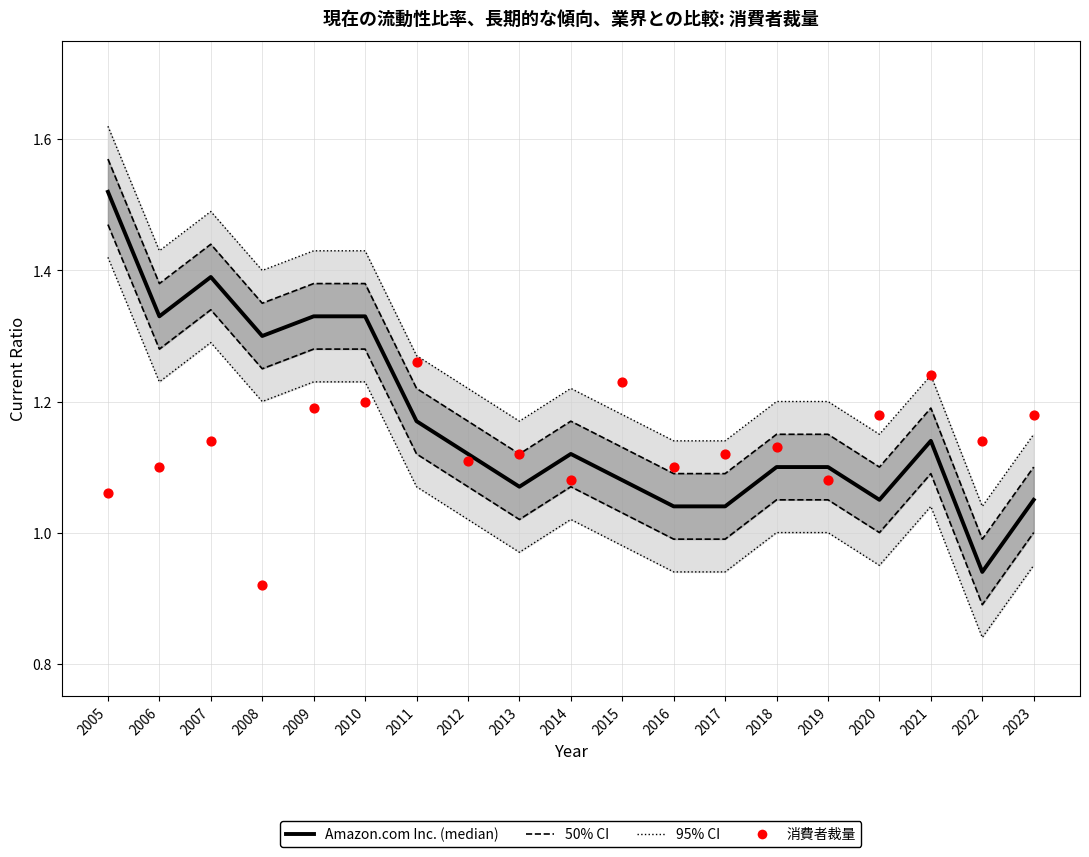

At which category is the sum across all series the highest?

2005